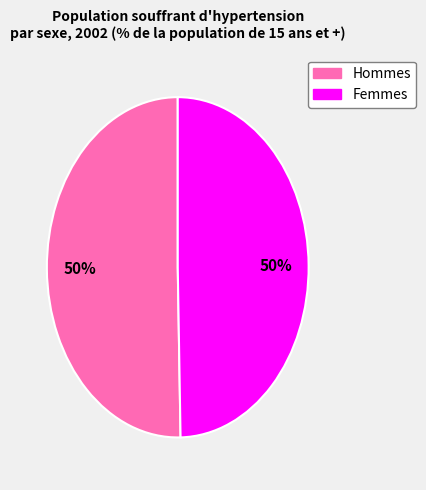

To the nearest percent, what is the average slice percentage?

50%